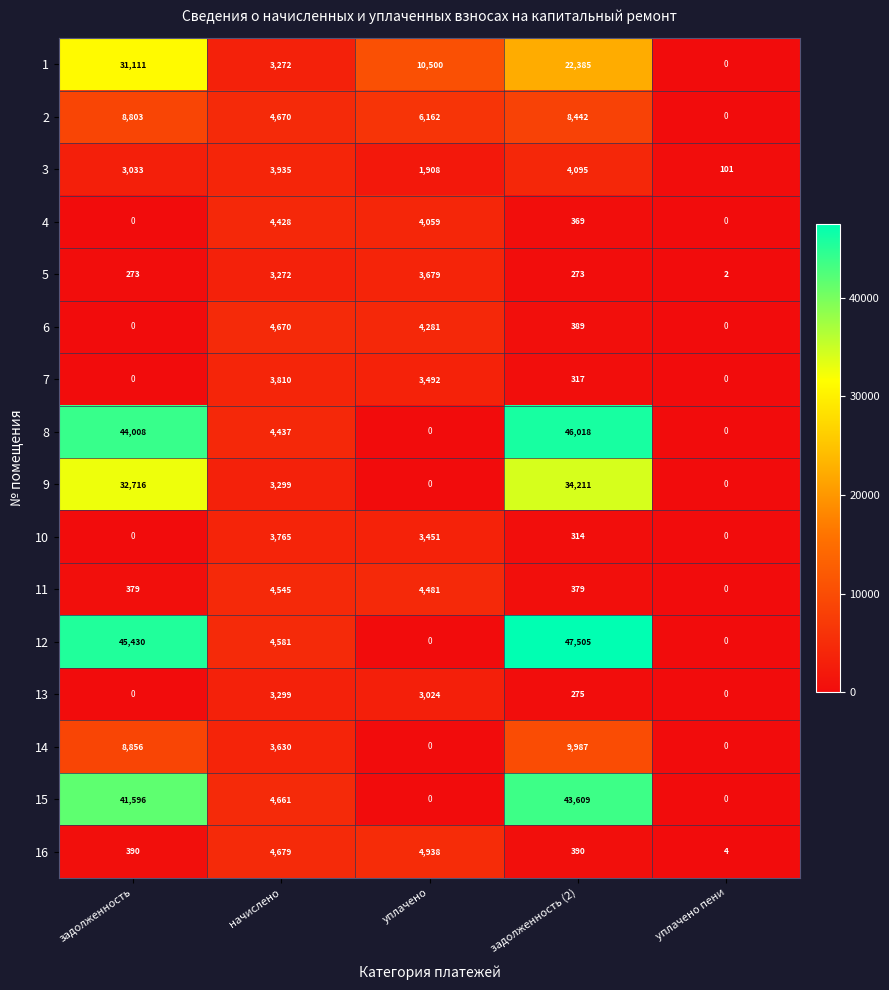

What is the difference between the 14 values at уплачено and начислено?

3630